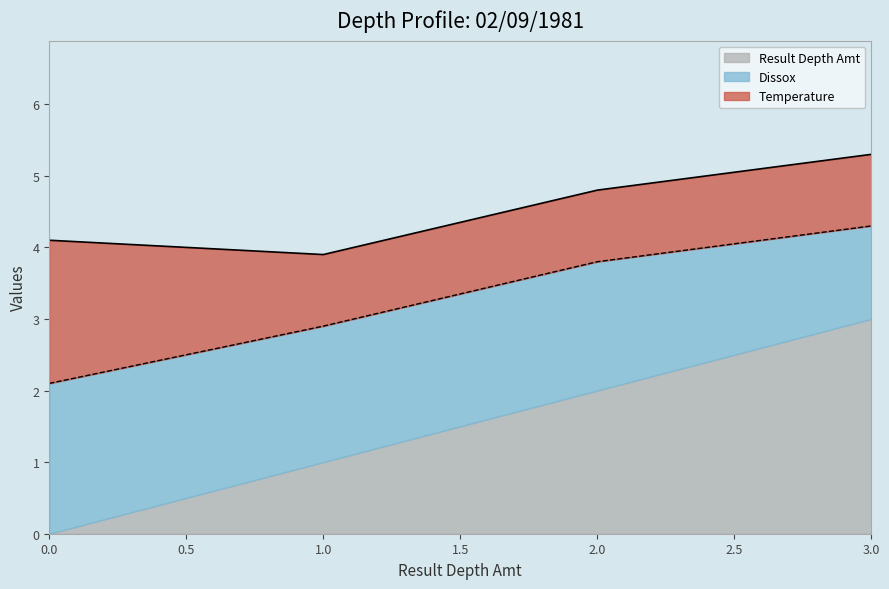

True or false: Result Depth Amt and Temperature intersect in this chart.

False